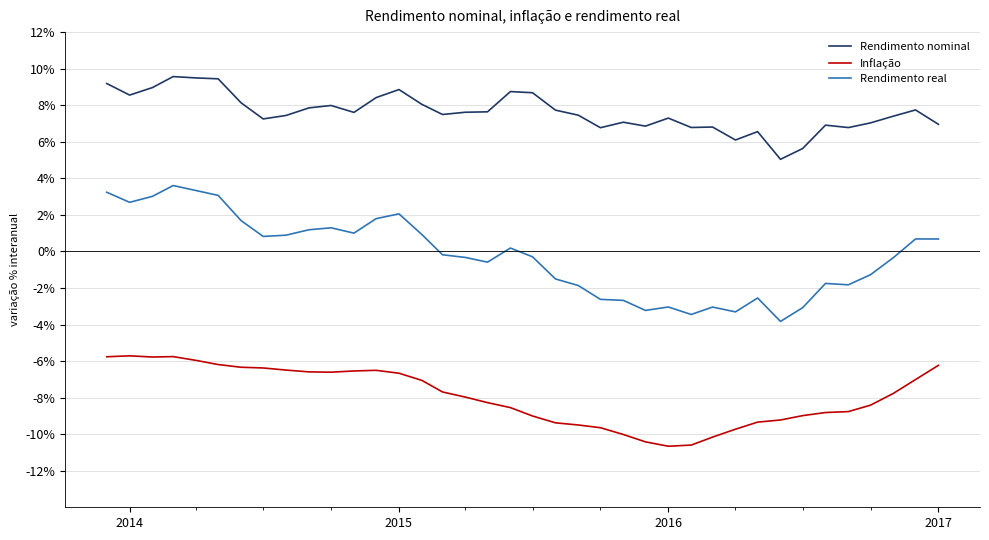

Reading right to left, transcribe all the data shown in this chart.

Rendimento nominal: 0.1	0.1	0.1	0.1	0.1	0.1	0.1	0.1	0.1	0.1	0.1	0.1	0.1	0.1	0.1	0.1	0.1	0.1	0.1	0.1	0.1	0.1	0.1	0.1	0.1	0.1	0.1	0.1	0.1	0.1	0.1	0.1	0.1	0.1	0.1	0.1	0.1	0.1
Inflação: -0.1	-0.1	-0.1	-0.1	-0.1	-0.1	-0.1	-0.1	-0.1	-0.1	-0.1	-0.1	-0.1	-0.1	-0.1	-0.1	-0.1	-0.1	-0.1	-0.1	-0.1	-0.1	-0.1	-0.1	-0.1	-0.1	-0.1	-0.1	-0.1	-0.1	-0.1	-0.1	-0.1	-0.1	-0.1	-0.1	-0.1	-0.1
Rendimento real: 0.0	0.0	-0.0	-0.0	-0.0	-0.0	-0.0	-0.0	-0.0	-0.0	-0.0	-0.0	-0.0	-0.0	-0.0	-0.0	-0.0	-0.0	-0.0	0.0	-0.0	-0.0	-0.0	0.0	0.0	0.0	0.0	0.0	0.0	0.0	0.0	0.0	0.0	0.0	0.0	0.0	0.0	0.0